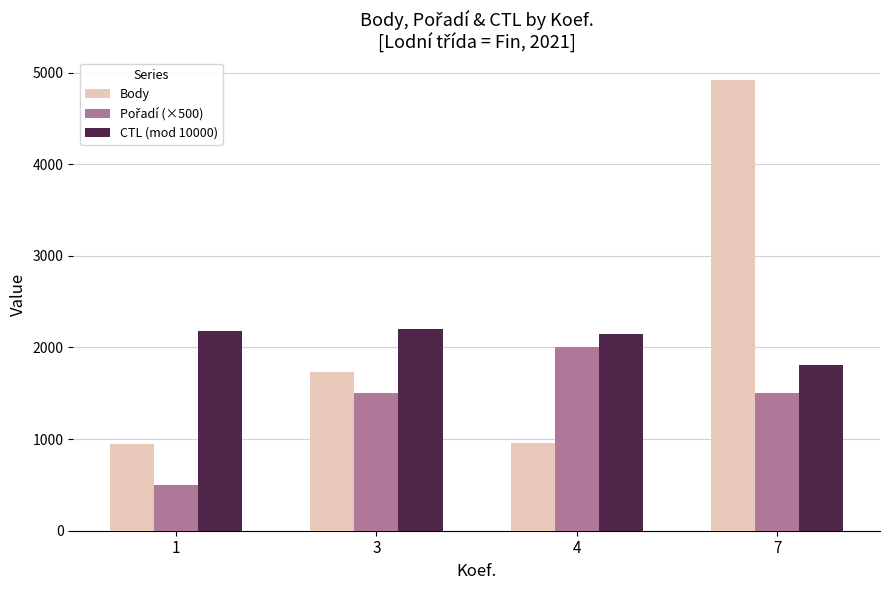

What is the total value across all series at 1?

3626